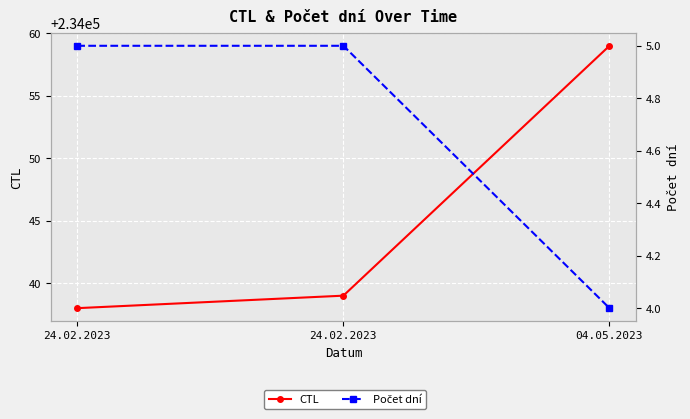

At which category is the sum across all series the highest?

04.05.2023